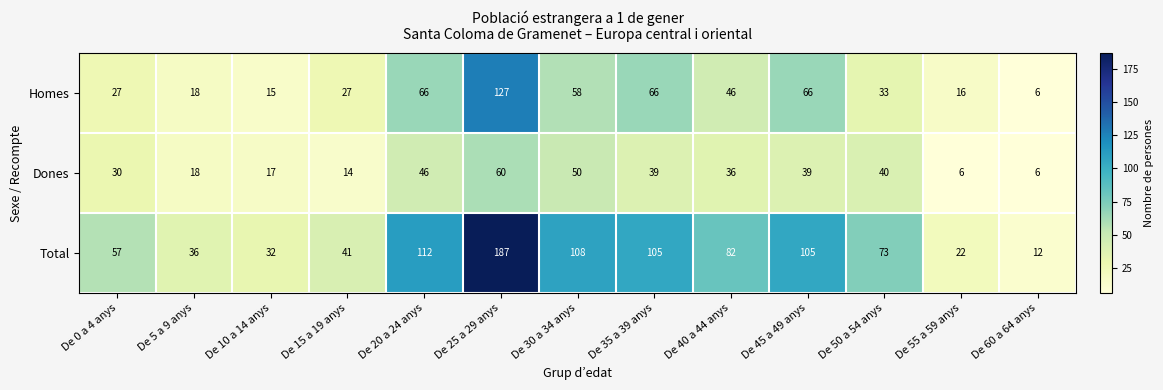

The value of Dones at De 45 a 49 anys is 39. True or false?

True